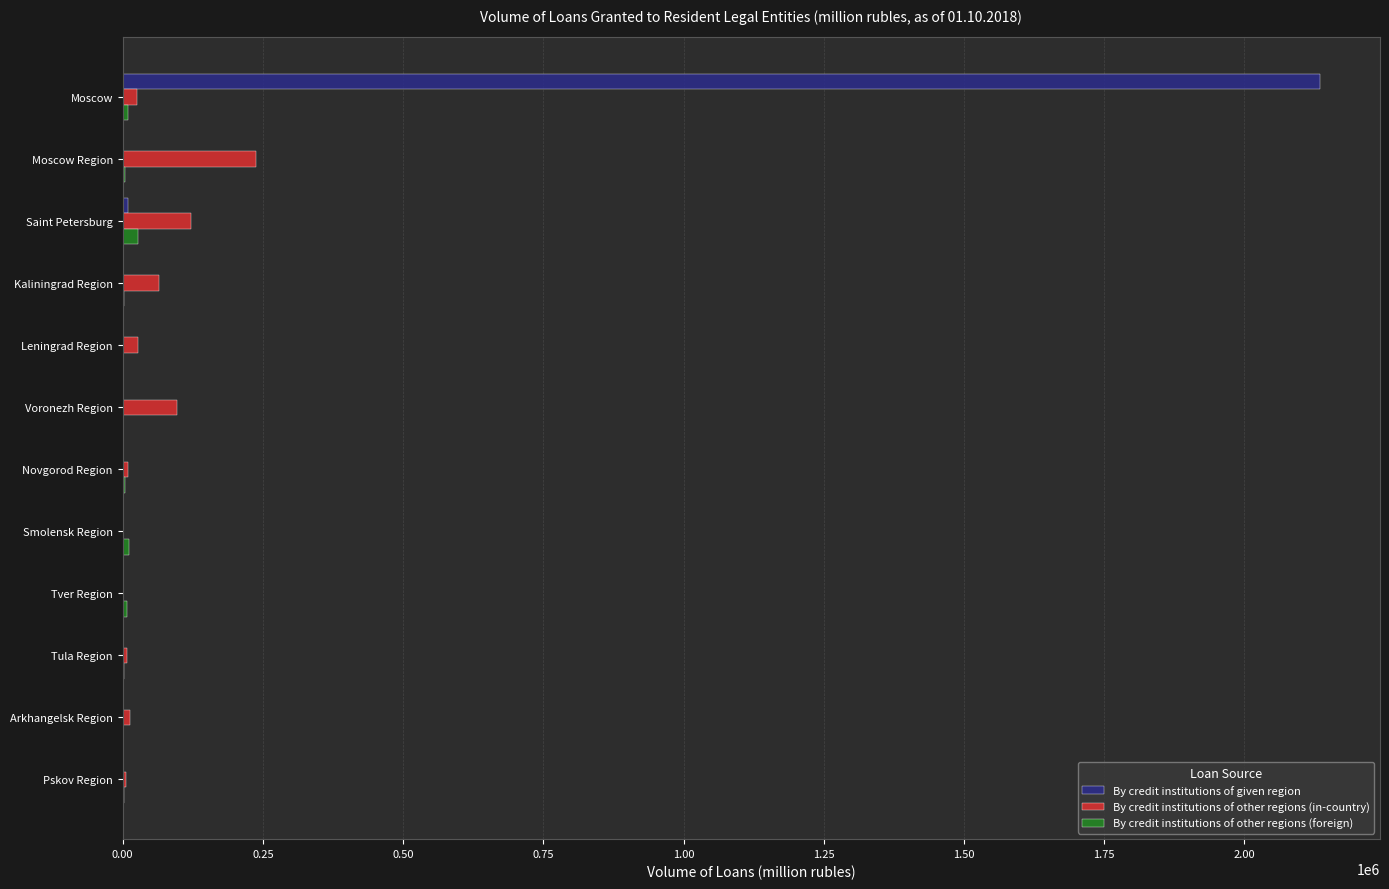

Which series has the largest range (max minus min)?

By credit institutions of given region